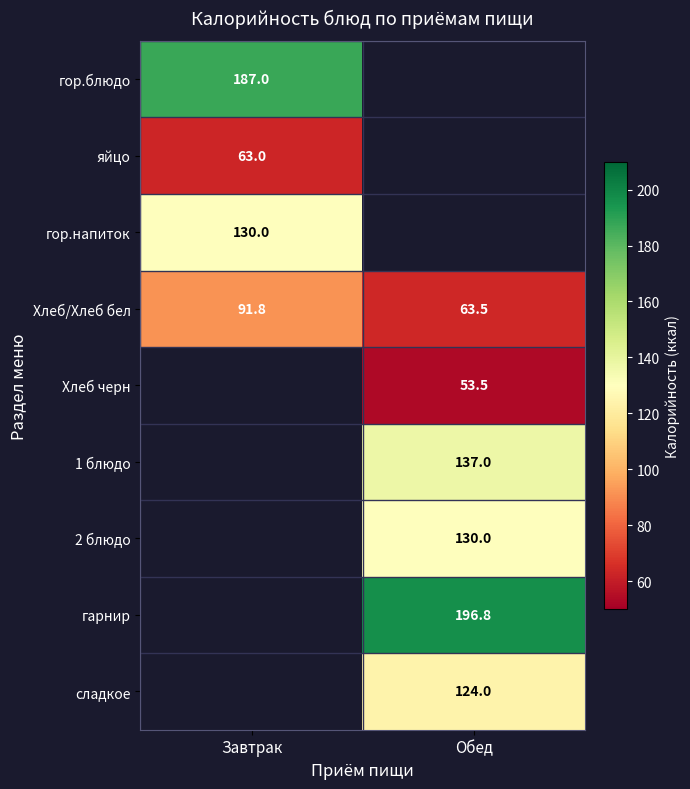

The Хлеб/Хлеб бел series shows 22.1 at Завтрак. True or false?

False